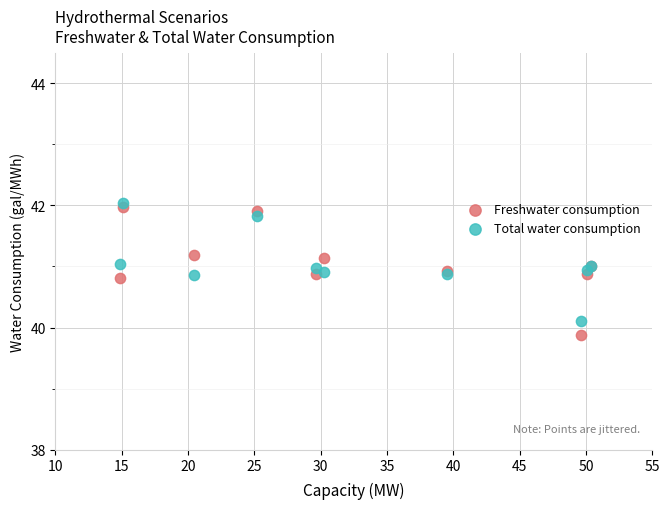

What are all the series names shown in the legend?

Freshwater consumption, Total water consumption